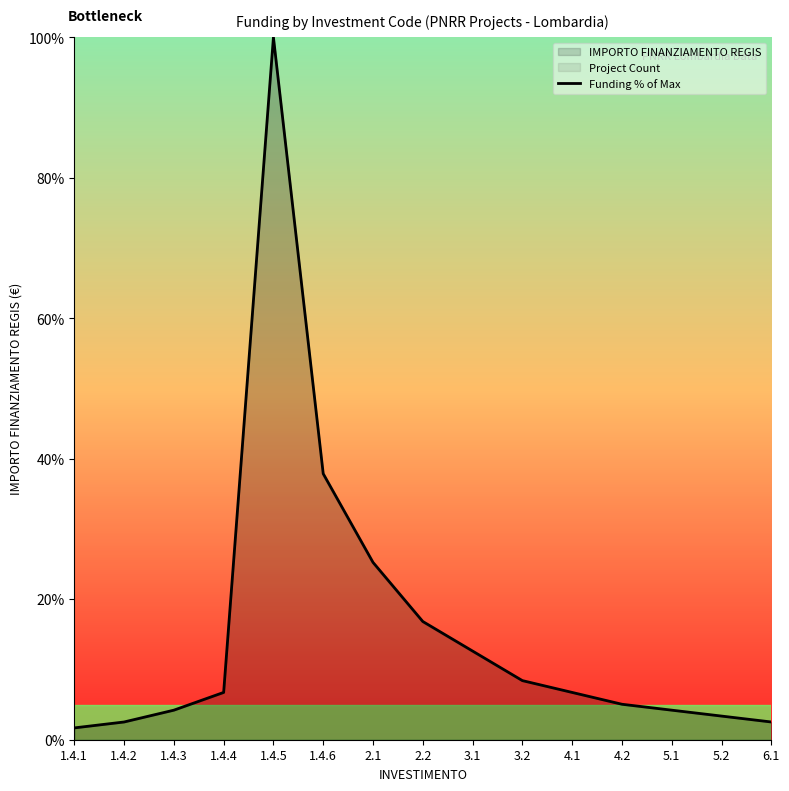

Reading left to right, what are all the values shown in this chart?

1.7	2.5	4.2	6.7	100.0	37.9	25.2	16.8	12.6	8.4	6.7	5.0	4.2	3.4	2.5